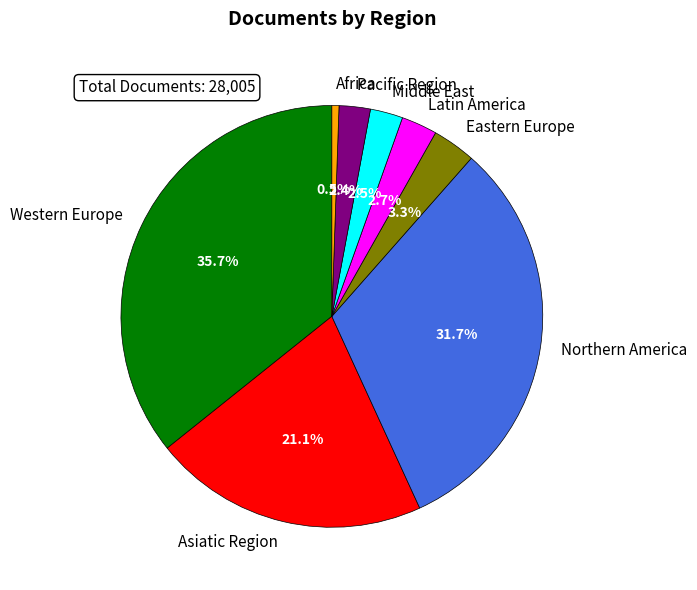

The Western Europe slice represents 61% of the pie. True or false?

False